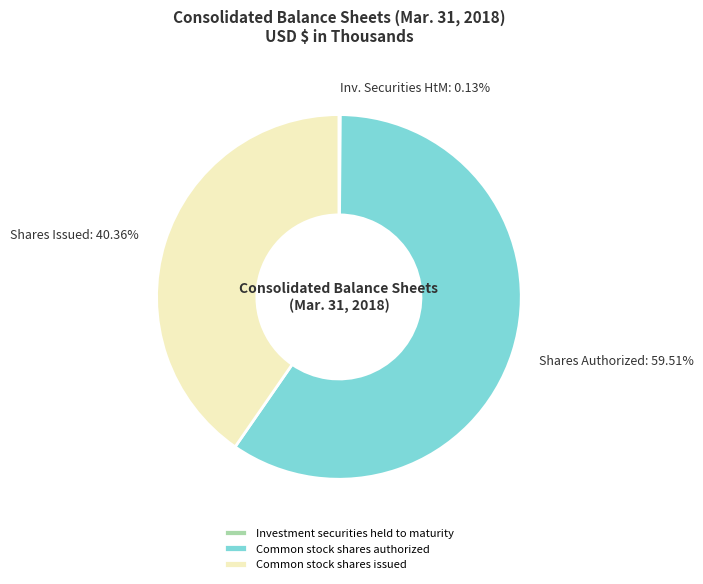

Does any single category account for the majority?

Yes